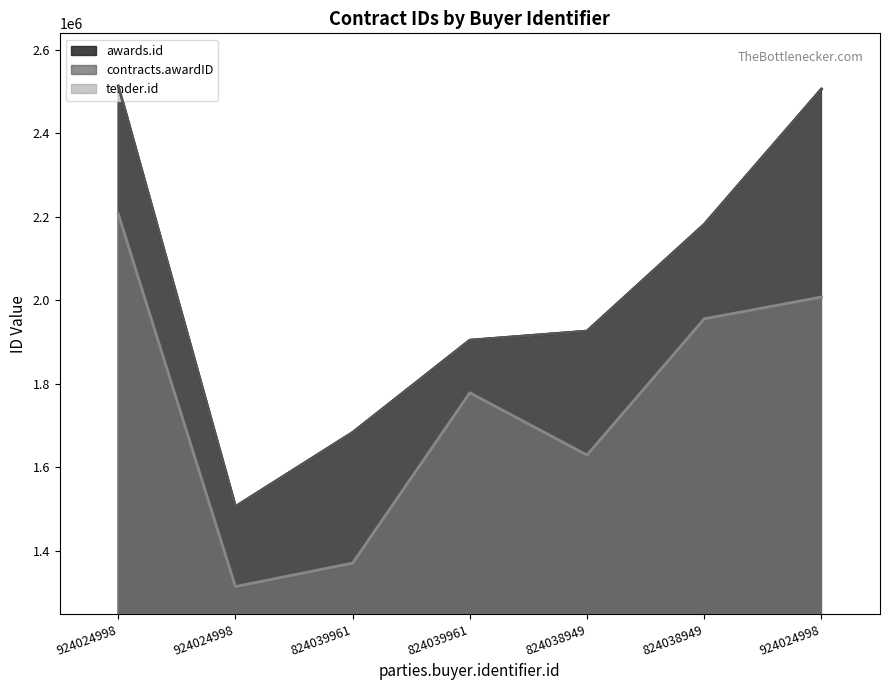

Where is awards.id nearest to the value 2009732?

824038949